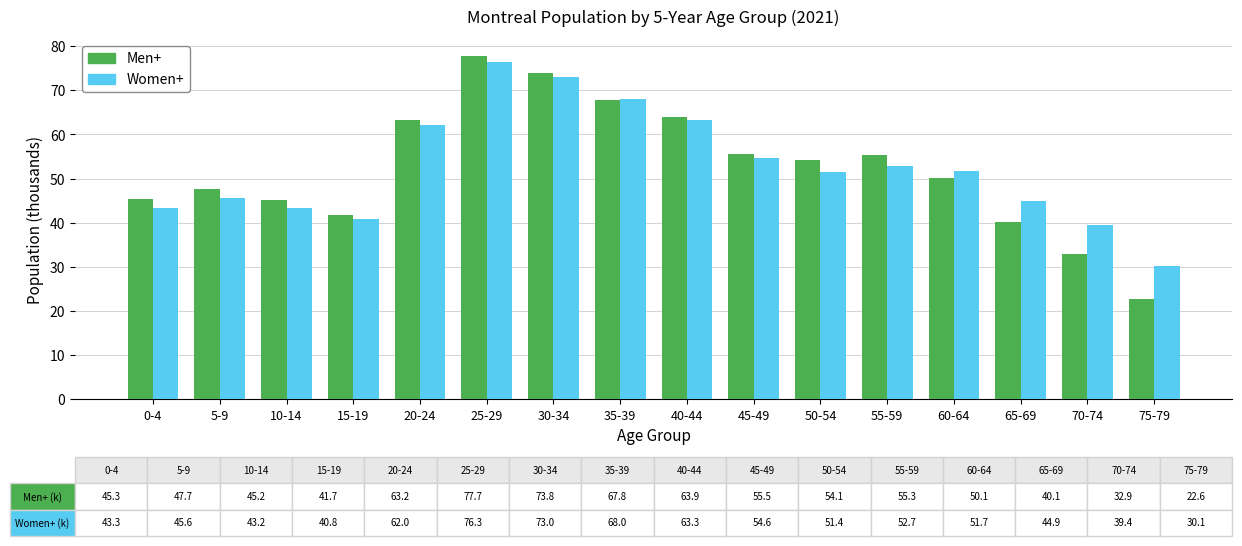

What is the label of the 3rd bar from the right?

65-69